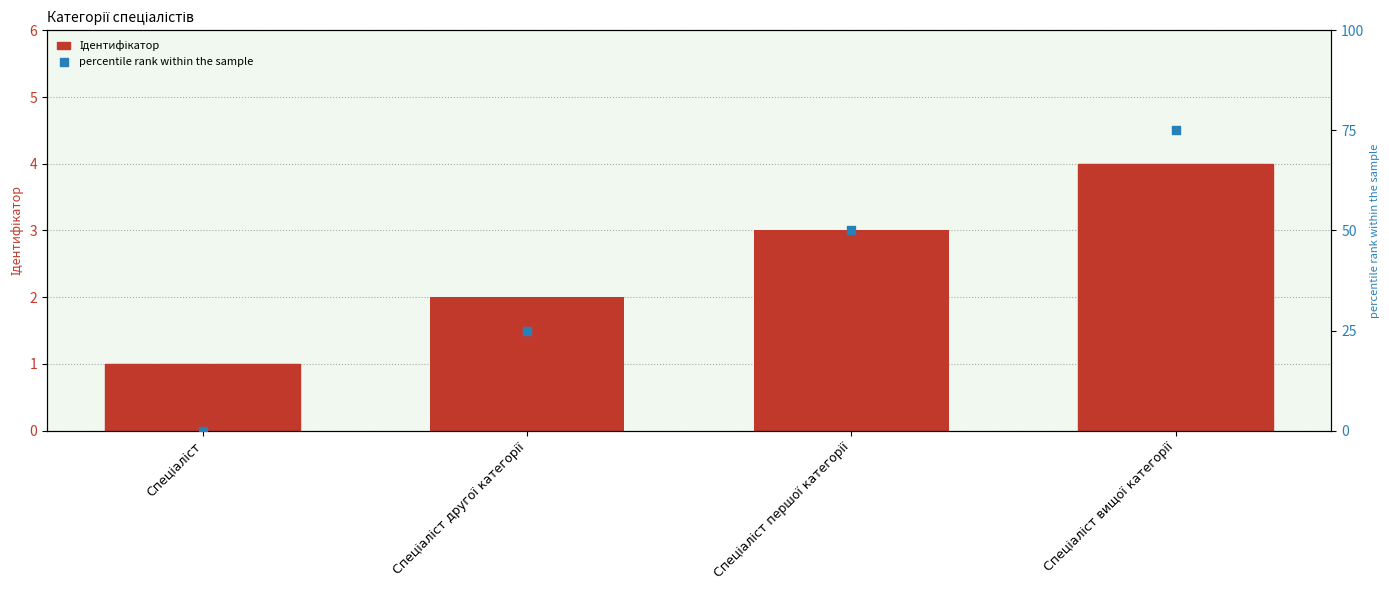

Which series contains the lowest Y value?

percentile rank within the sample